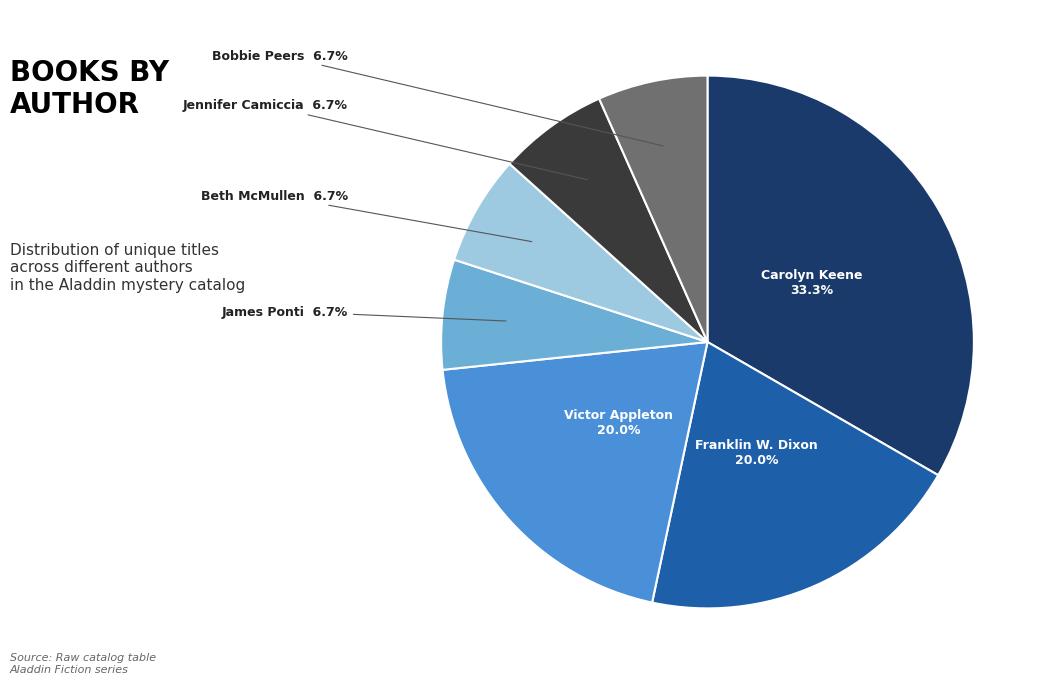

Does any single category account for the majority?

No